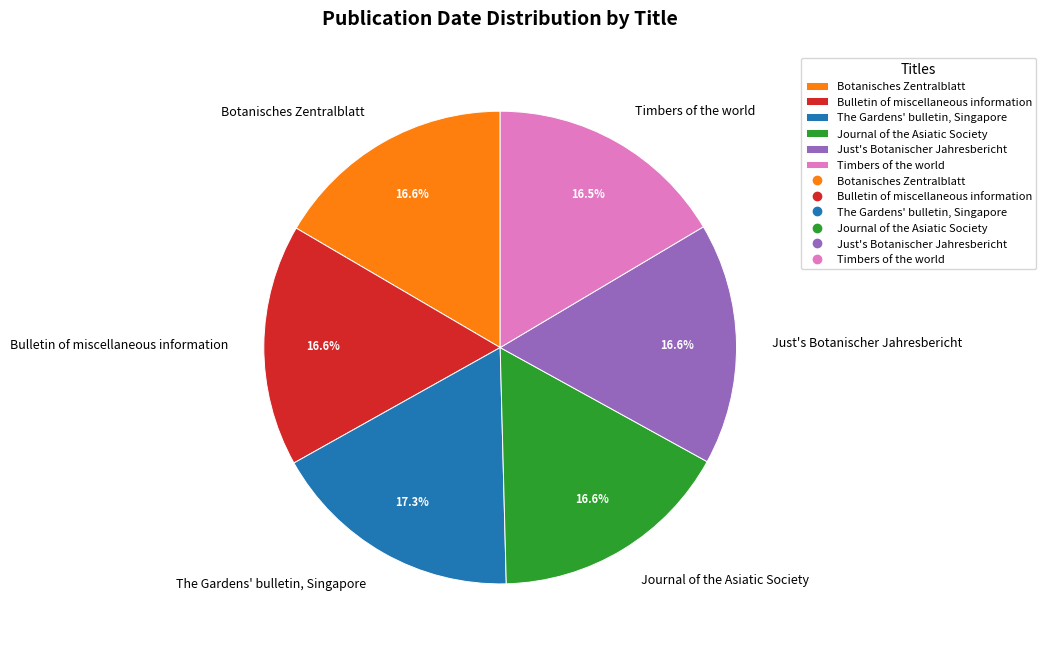

How many slices are in this pie chart?

6